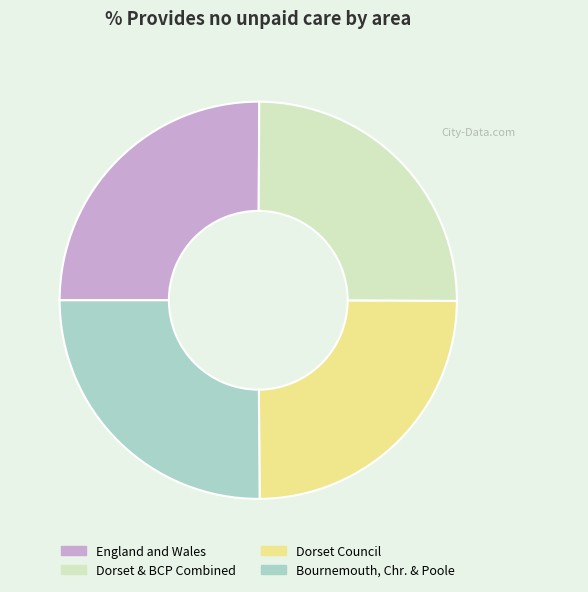

Approximately how many times larger is the value at Dorset Council compared to England and Wales?

1.0